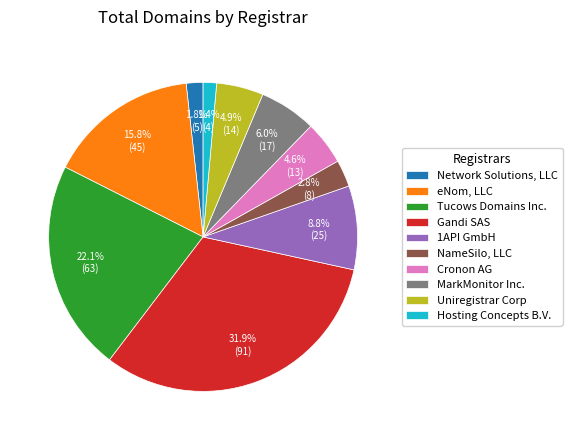

Rank the categories by value from highest to lowest.

Gandi SAS, Tucows Domains Inc., eNom, LLC, 1API GmbH, MarkMonitor Inc., Uniregistrar Corp, Cronon AG, NameSilo, LLC, Network Solutions, LLC, Hosting Concepts B.V.